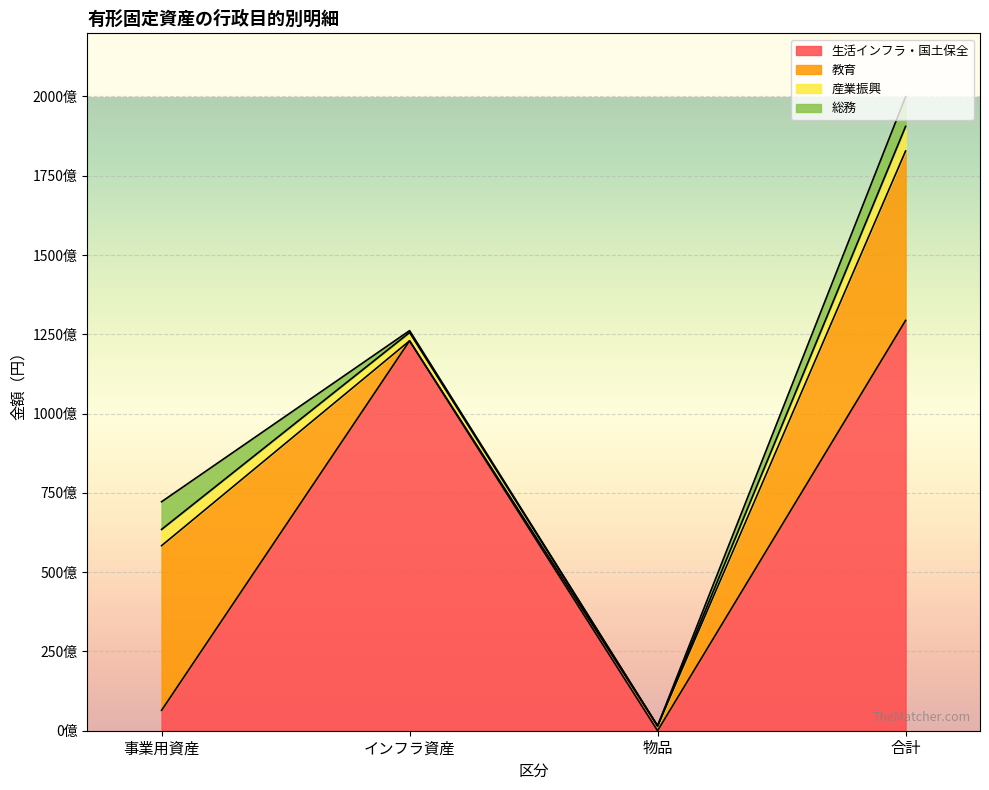

Rank the categories by 産業振興 value from lowest to highest.

物品, インフラ資産, 事業用資産, 合計